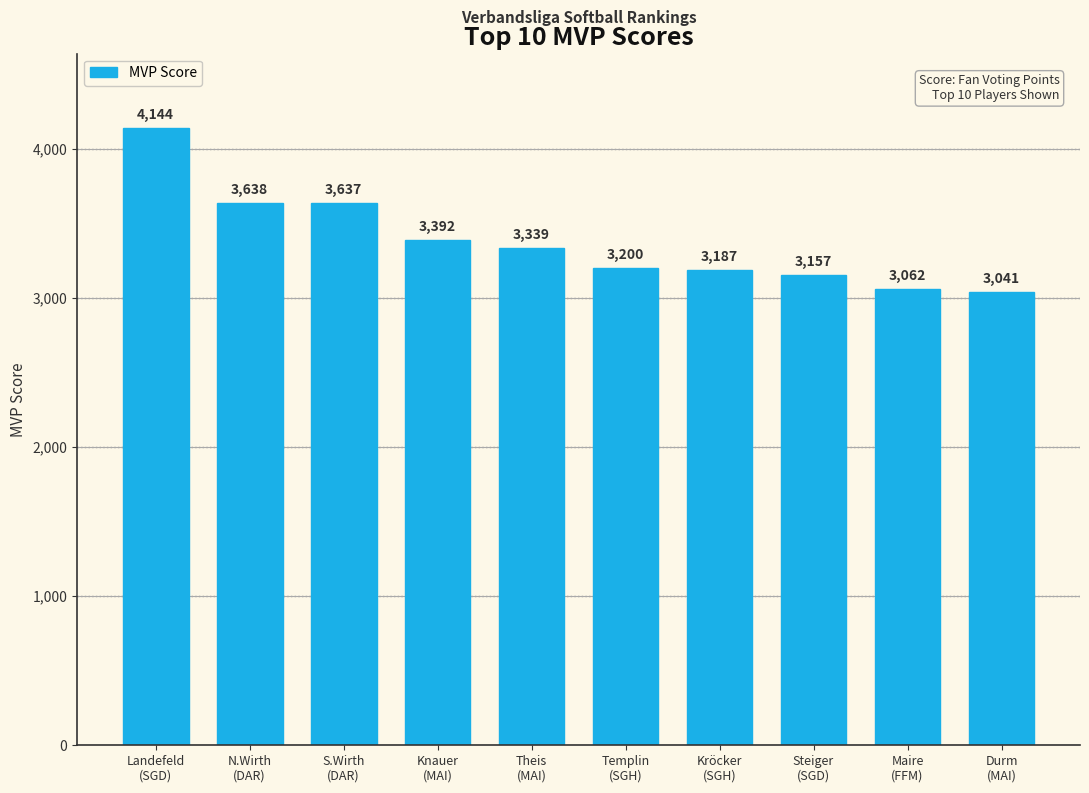

The chart shows a value of 1141 at Landefeld
(SGD). True or false?

False